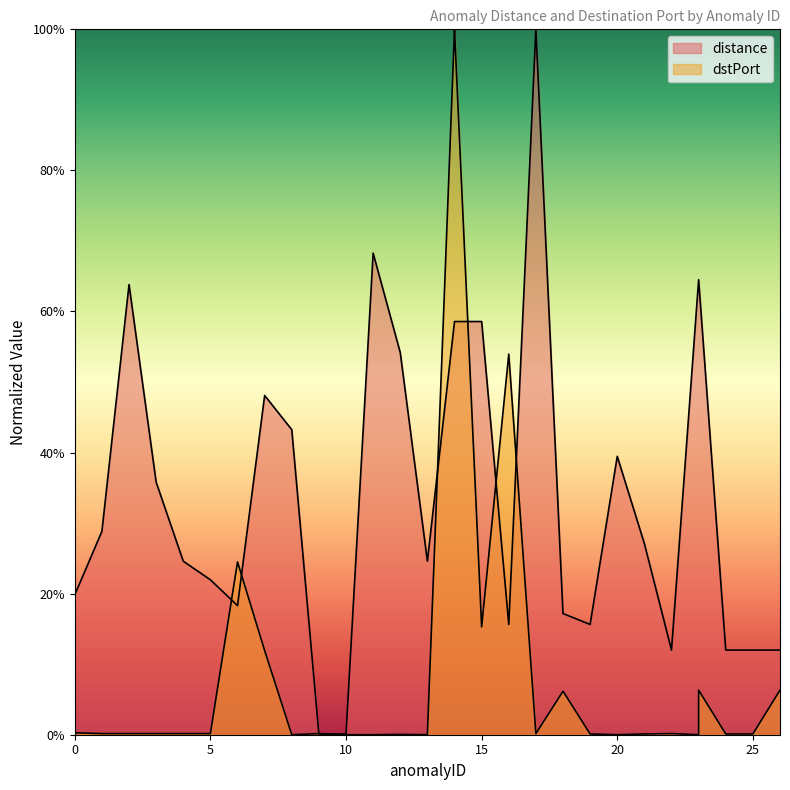

List the series in order of their overall mean, highest first.

distance, dstPort